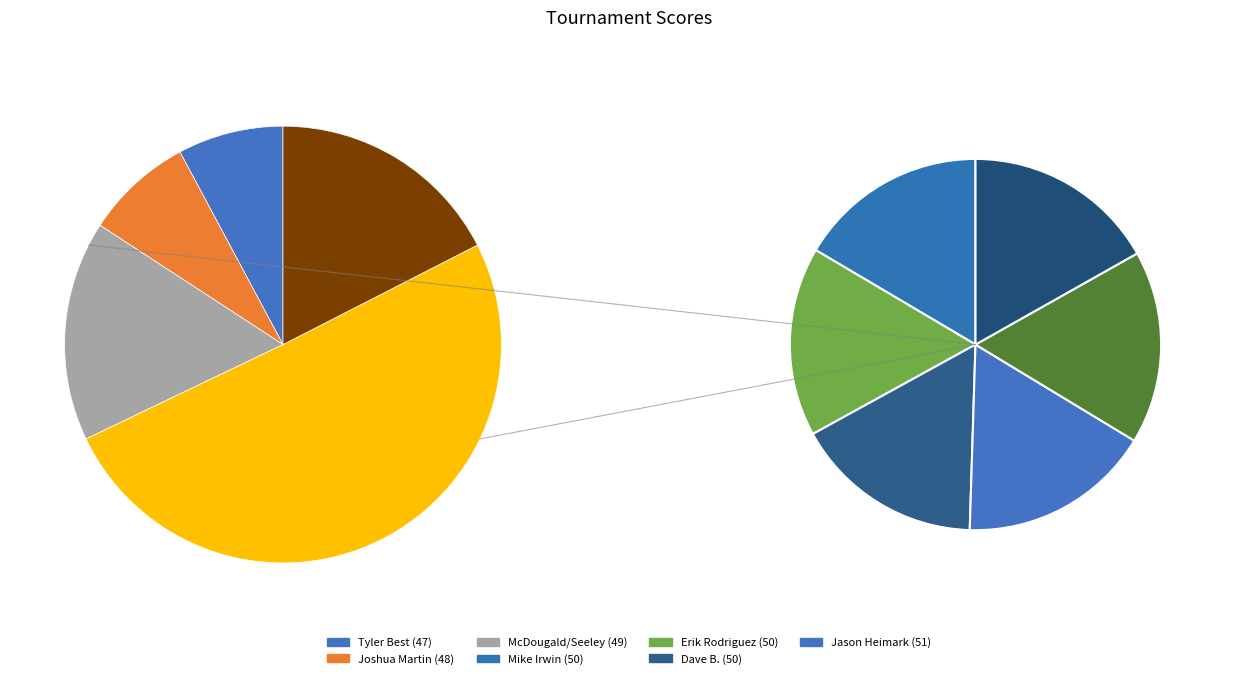

Is Joshua Martin the majority of the pie?

No